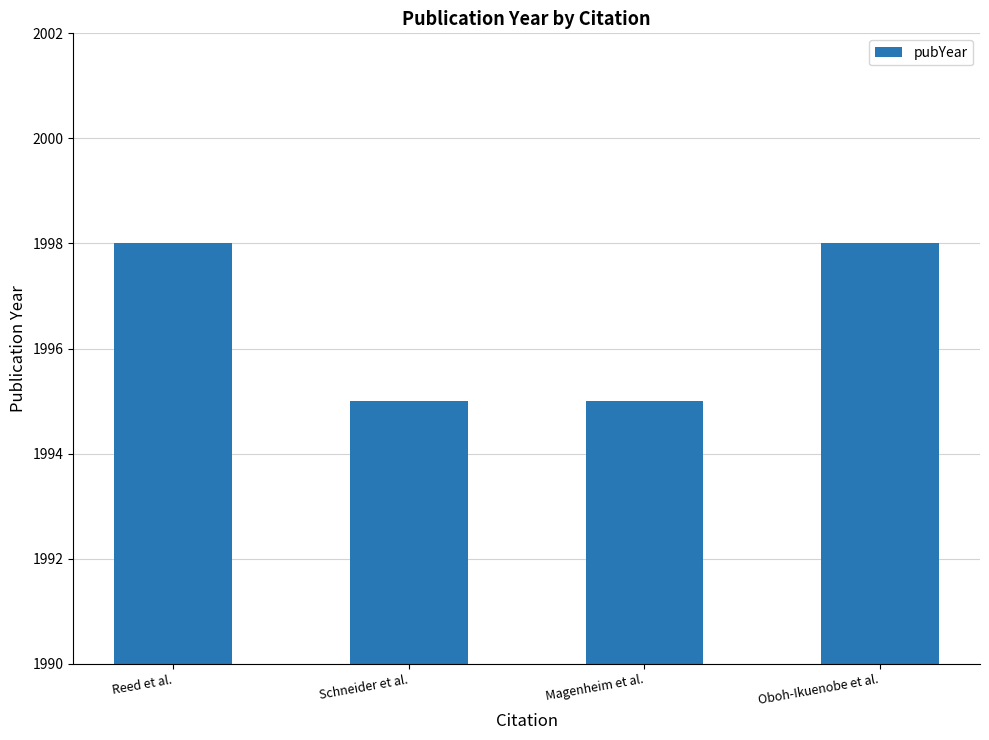

Count the values in the range 1995 to 1998.

4